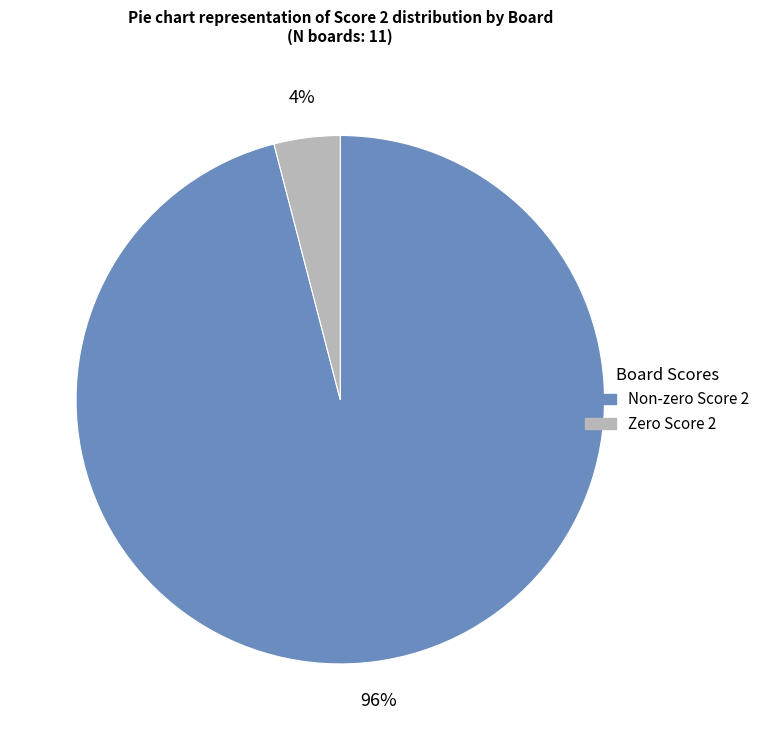

Is there any slice that represents more than half of the pie?

Yes